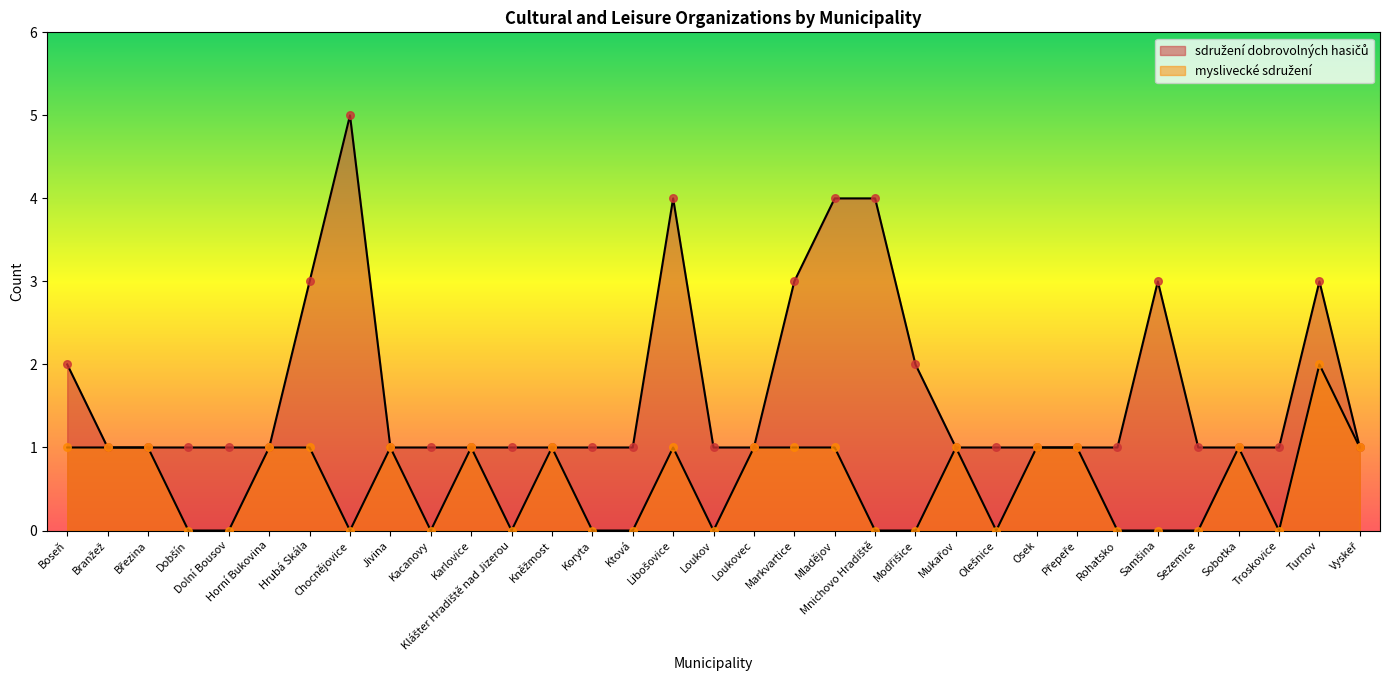

Is the value of myslivecké sdružení at Kacanovy greater than the value of sdružení dobrovolných hasičů at Mukařov?

No